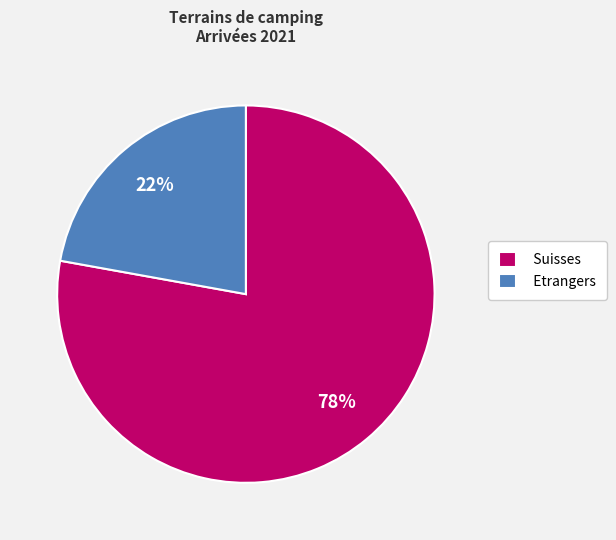

Is there a majority slice in this chart?

Yes